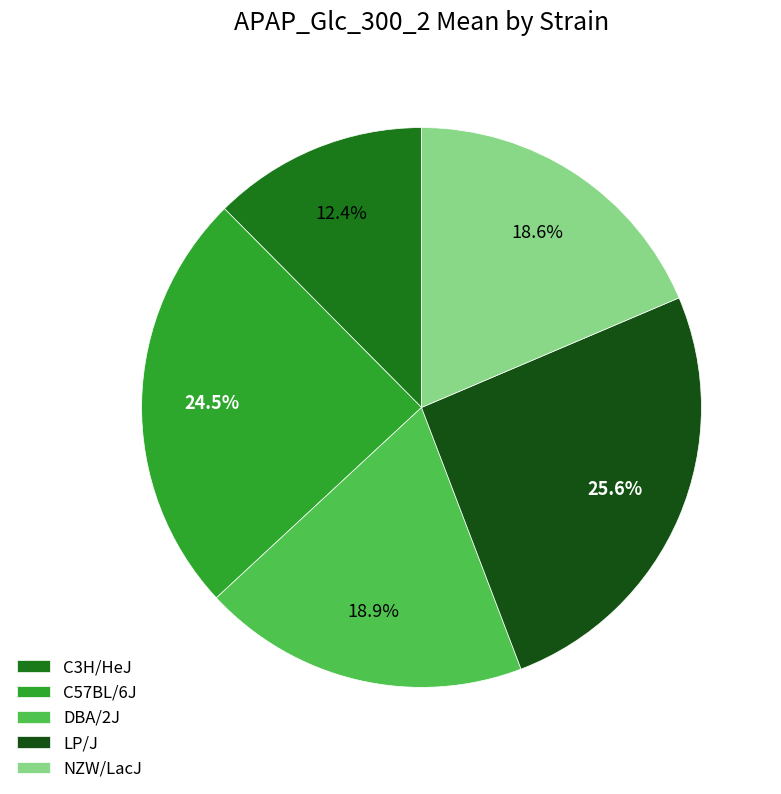

Which category has the biggest portion of the pie?

LP/J